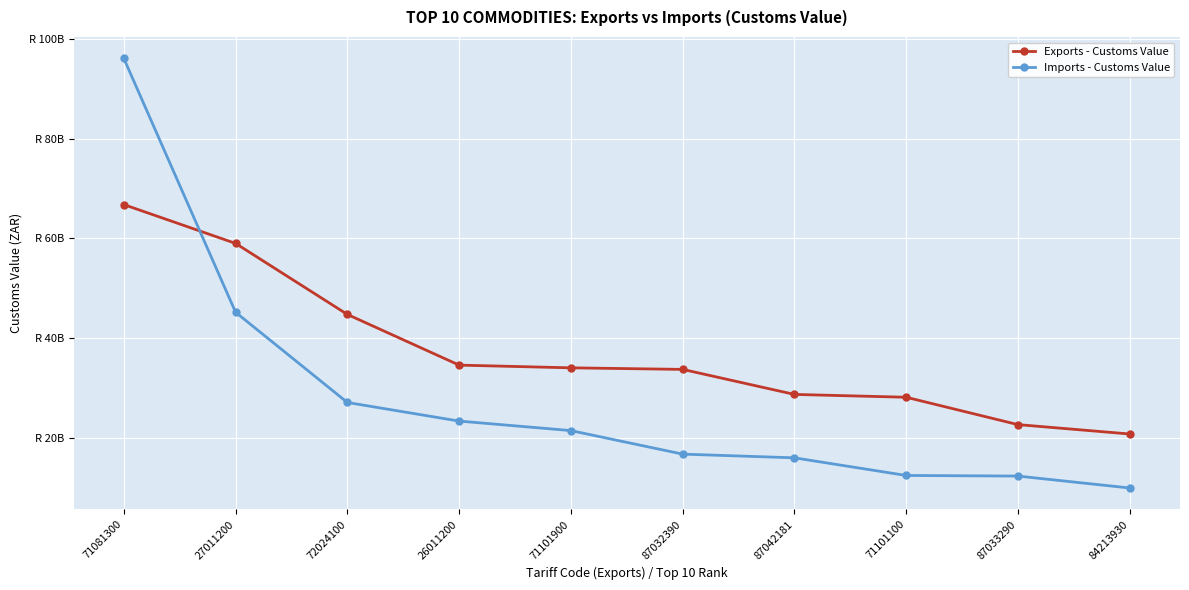

What are all the series names shown in the legend?

Exports - Customs Value, Imports - Customs Value